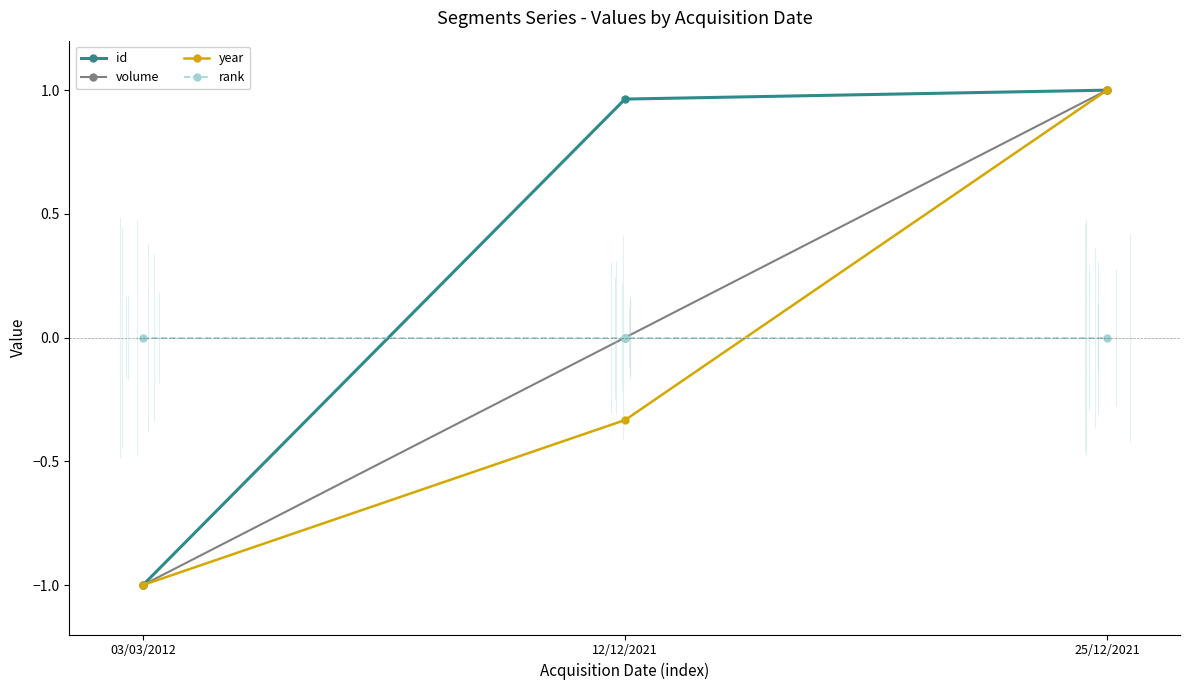

What is the value of the year point at the 3rd from the left?

1.0